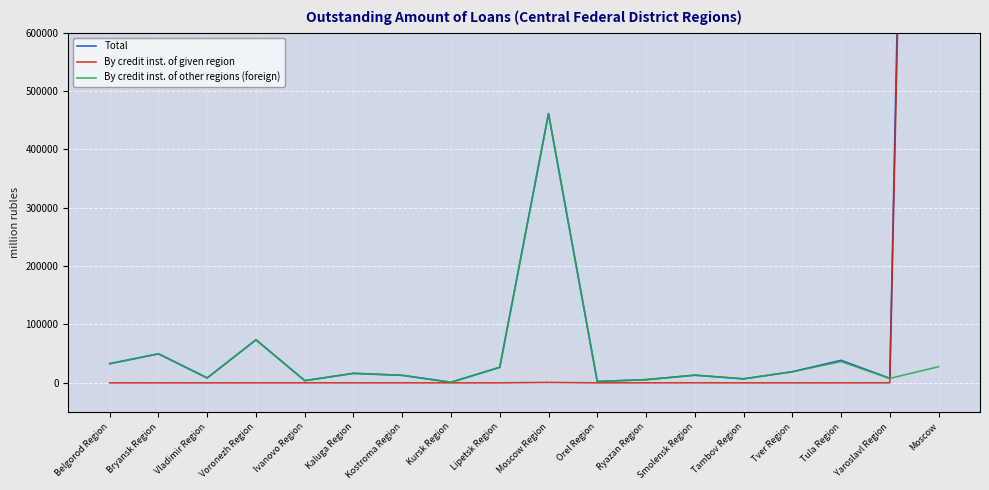

Count the number of categories in the chart.

18